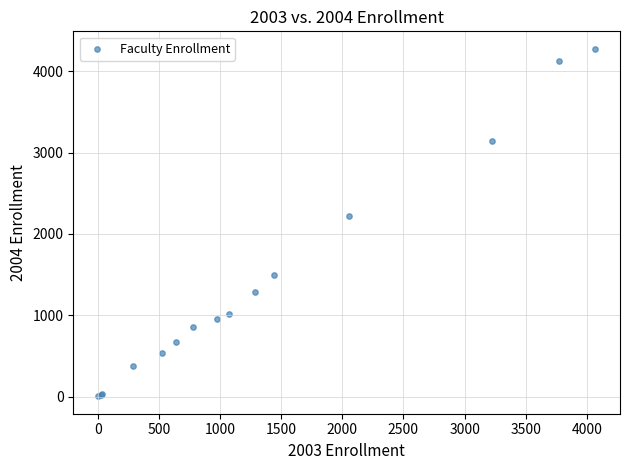

What Y value in the scatter plot is closest to 2140?

2226